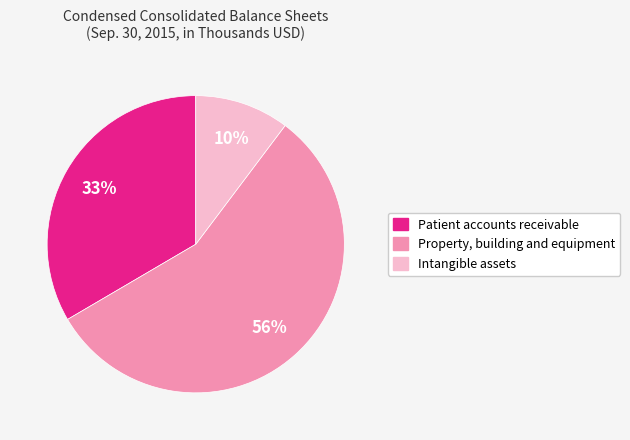

Is it true that Property, building and equipment is 56% of the pie?

True